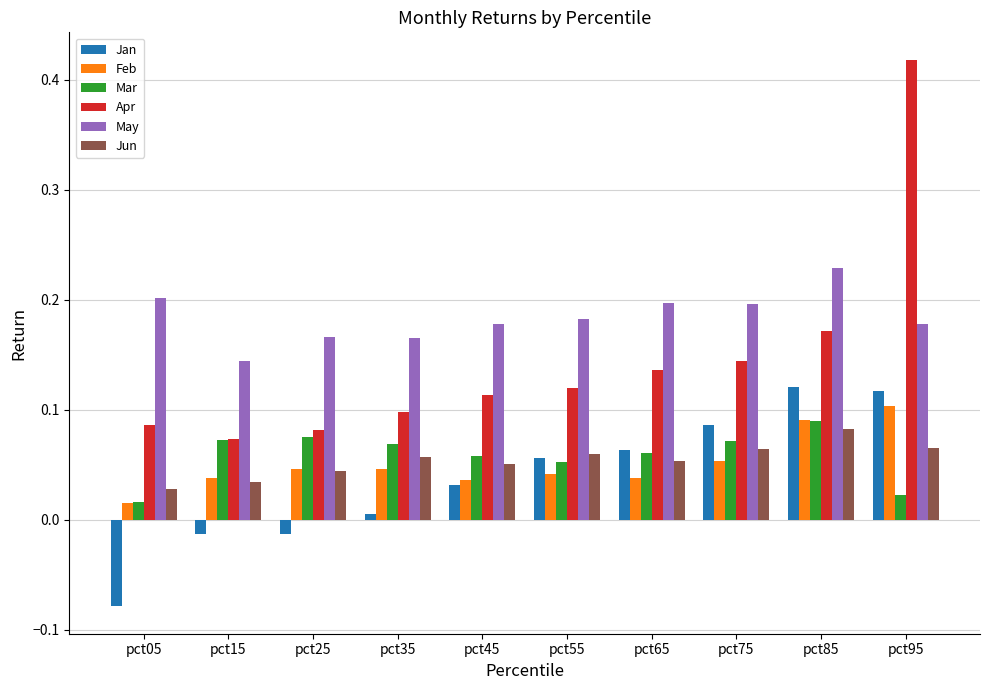

What is the total value across all series at pct45?

0.5